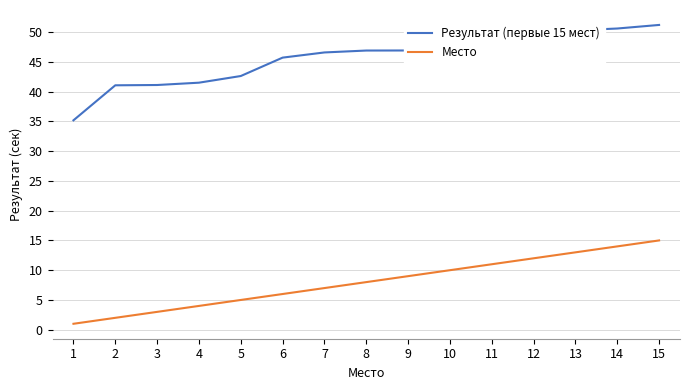

Rank the series by their maximum value, from lowest to highest.

Место, Результат (первые 15 мест)